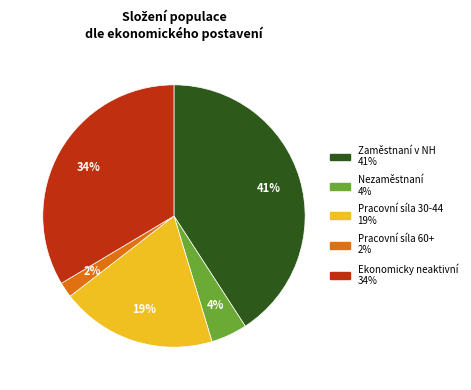

To the nearest percent, what is the average slice percentage?

20%